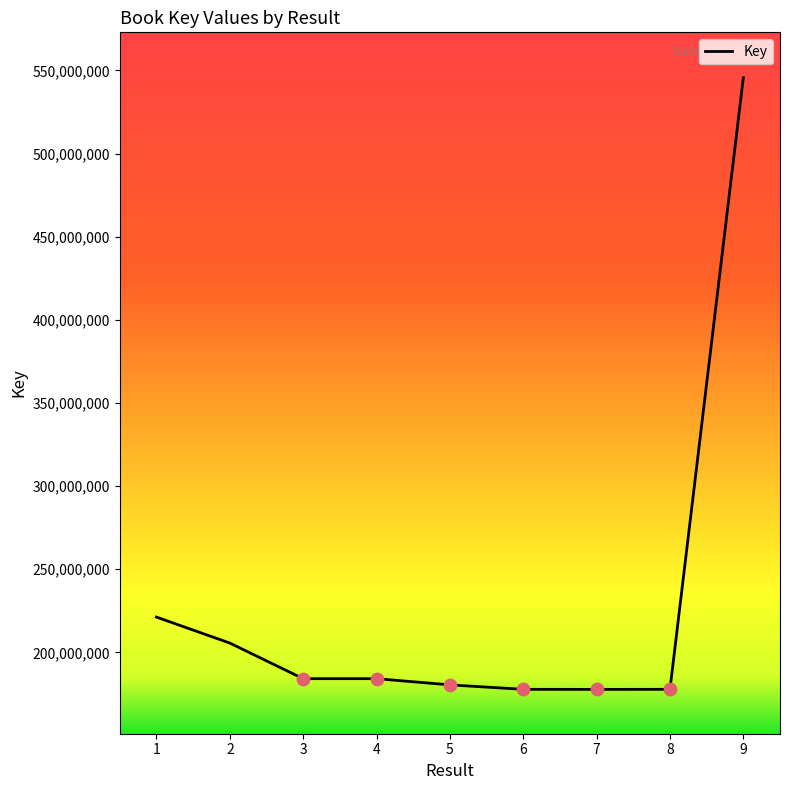

What is the ratio of the value at 5 to the value at 4?

1.0